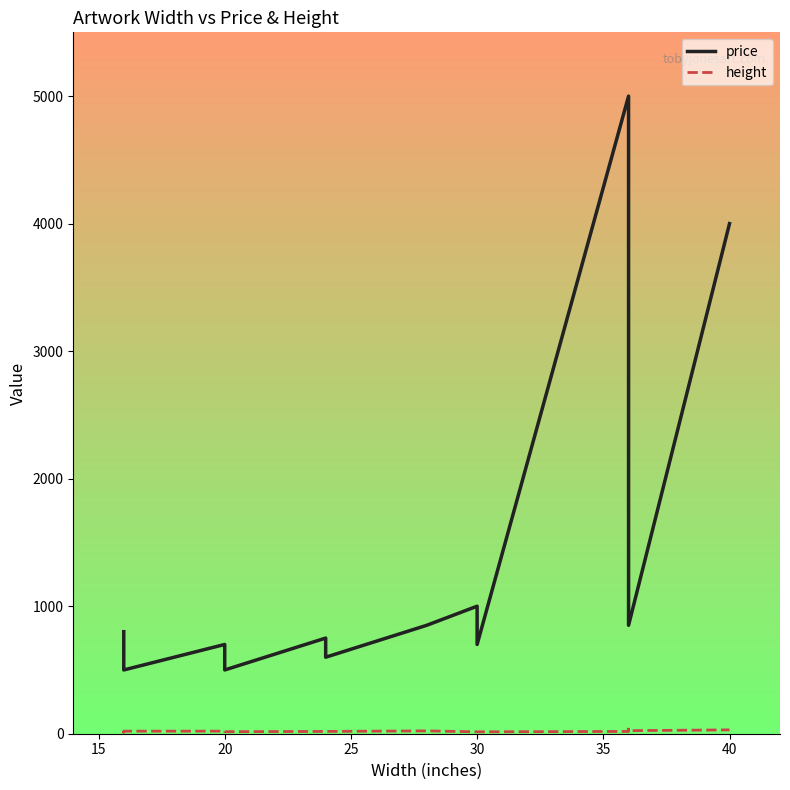

True or false: height has more than 0 interior local peaks.

True